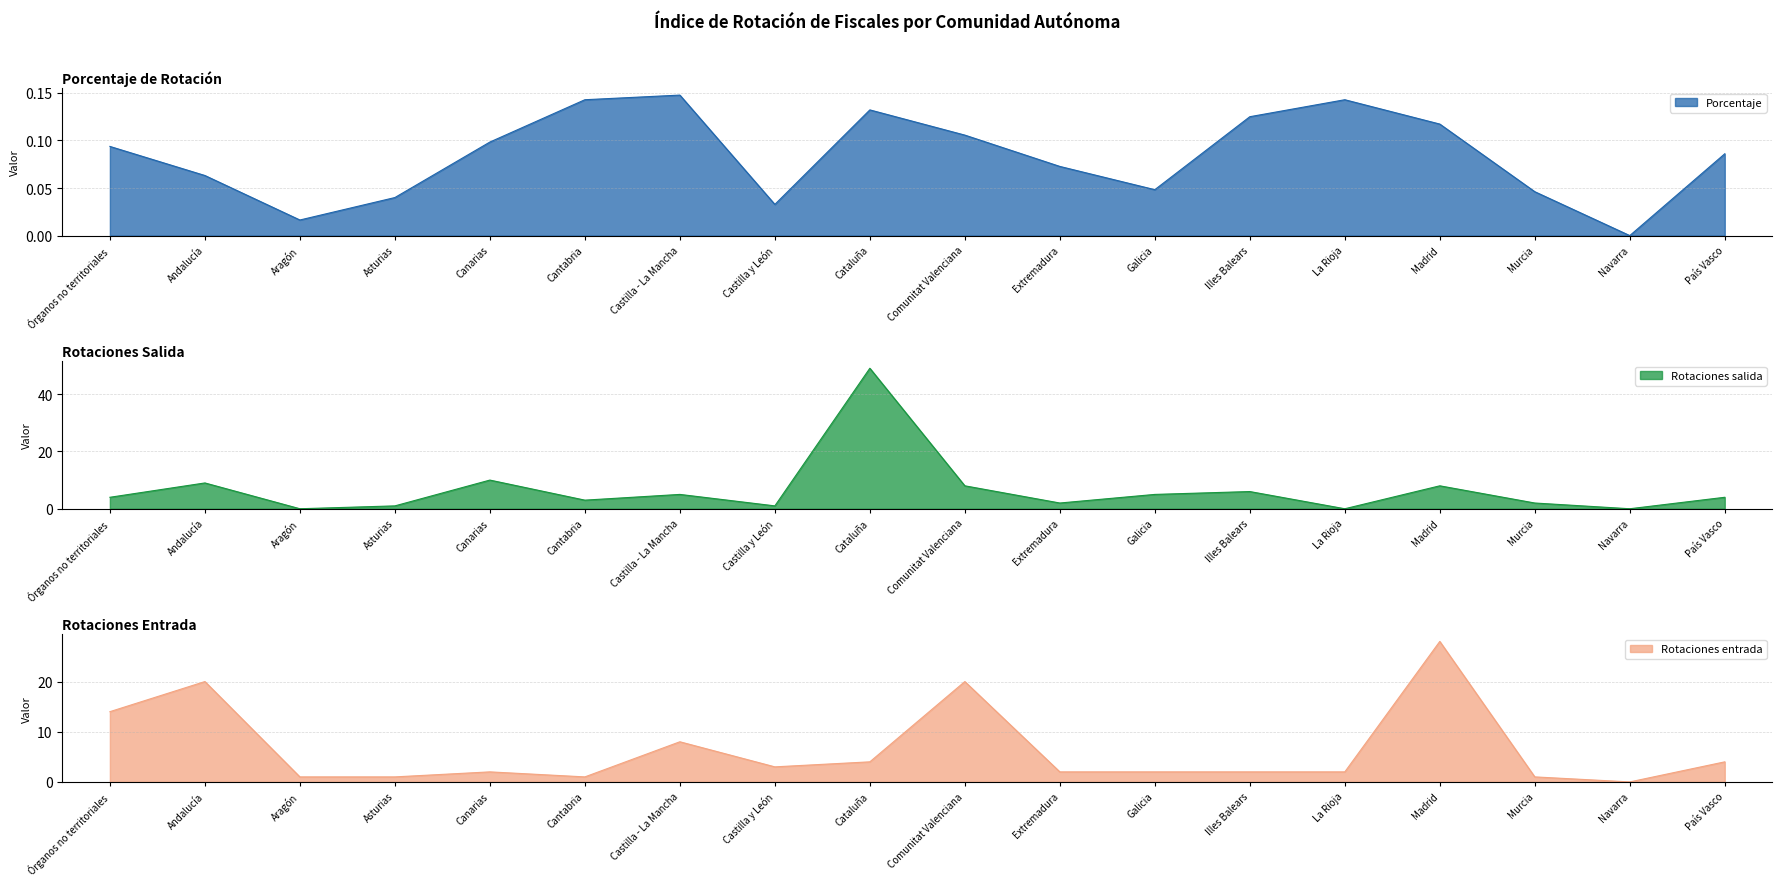

The value of Rotaciones salida at Castilla - La Mancha is 8.0. True or false?

False